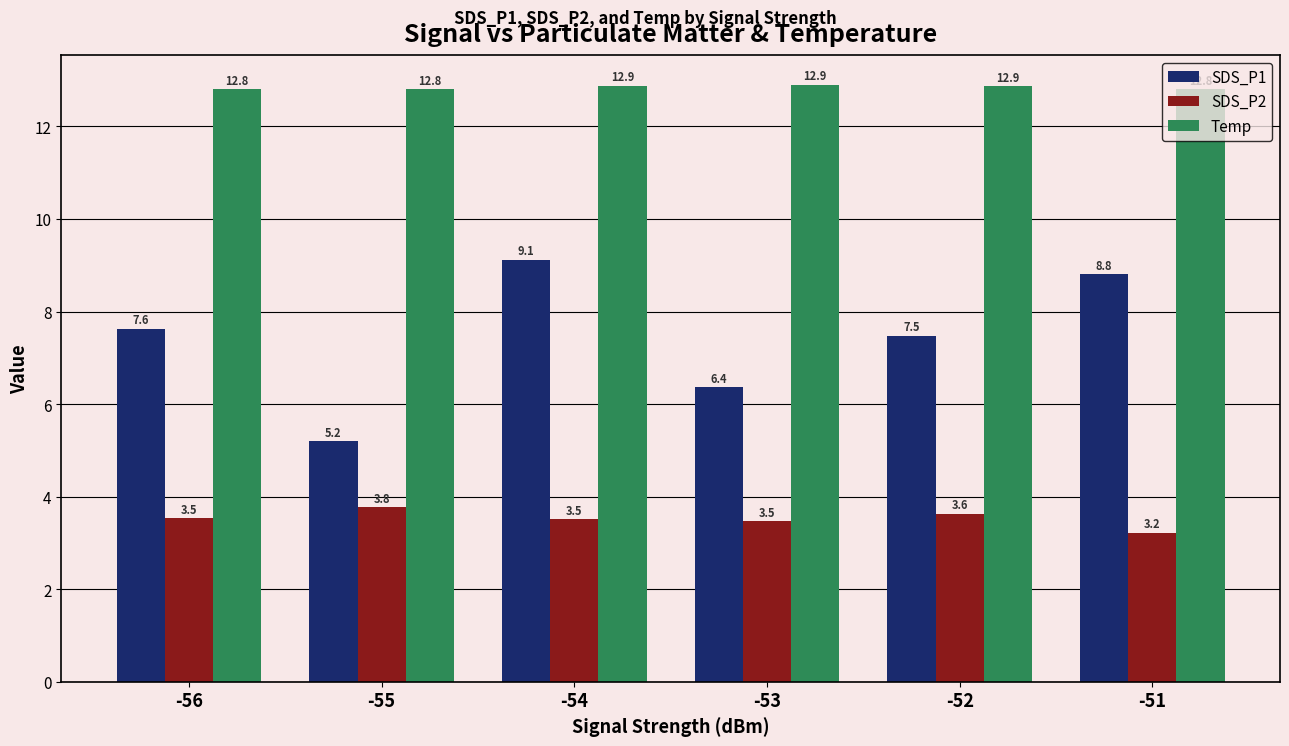

Reading left to right, transcribe all the data shown in this chart.

SDS_P1: 7.6	5.2	9.1	6.4	7.5	8.8
SDS_P2: 3.5	3.8	3.5	3.5	3.6	3.2
Temp: 12.8	12.8	12.9	12.9	12.9	12.8